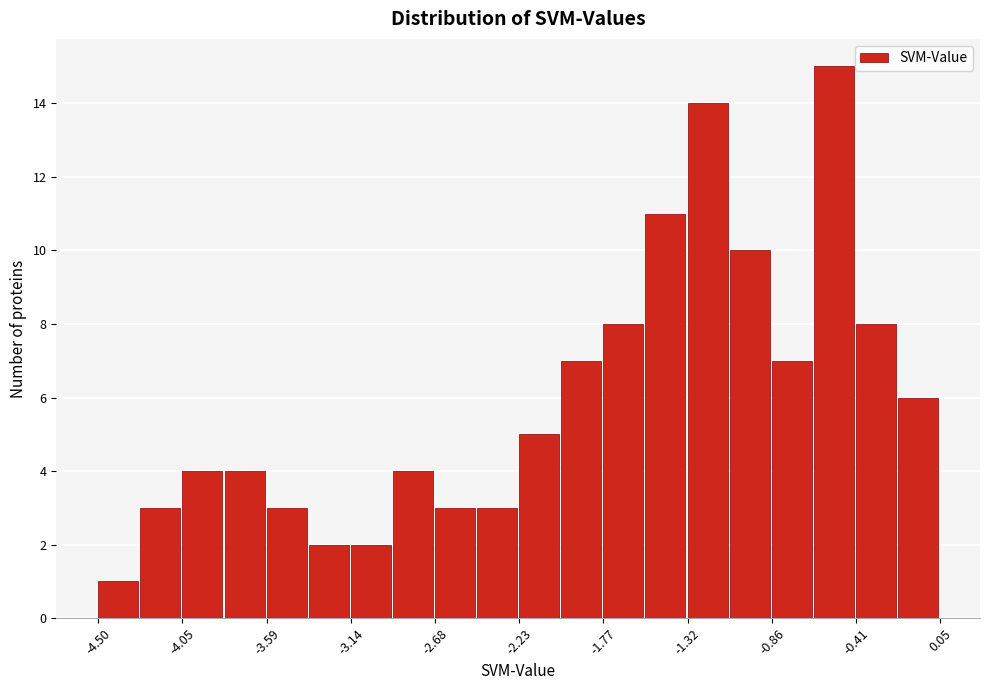

Over which range of the x-axis is the bar tallest?

-0.65 to -0.40